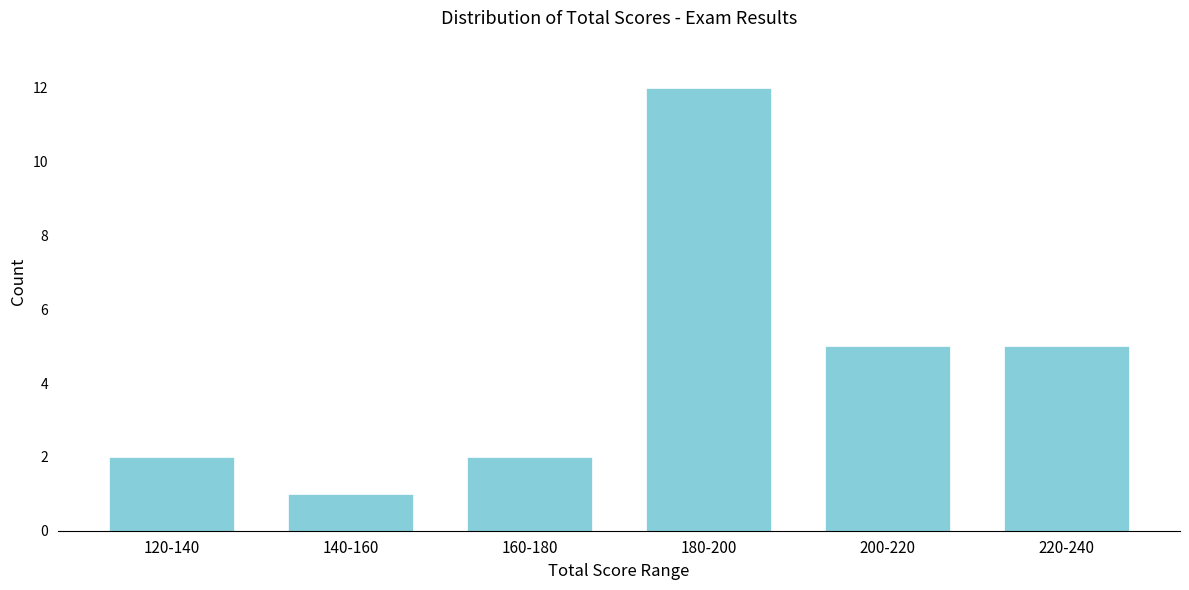

Reading left to right, list all the values displayed in this chart.

120-140=2	140-160=1	160-180=2	180-200=12	200-220=5	220-240=5